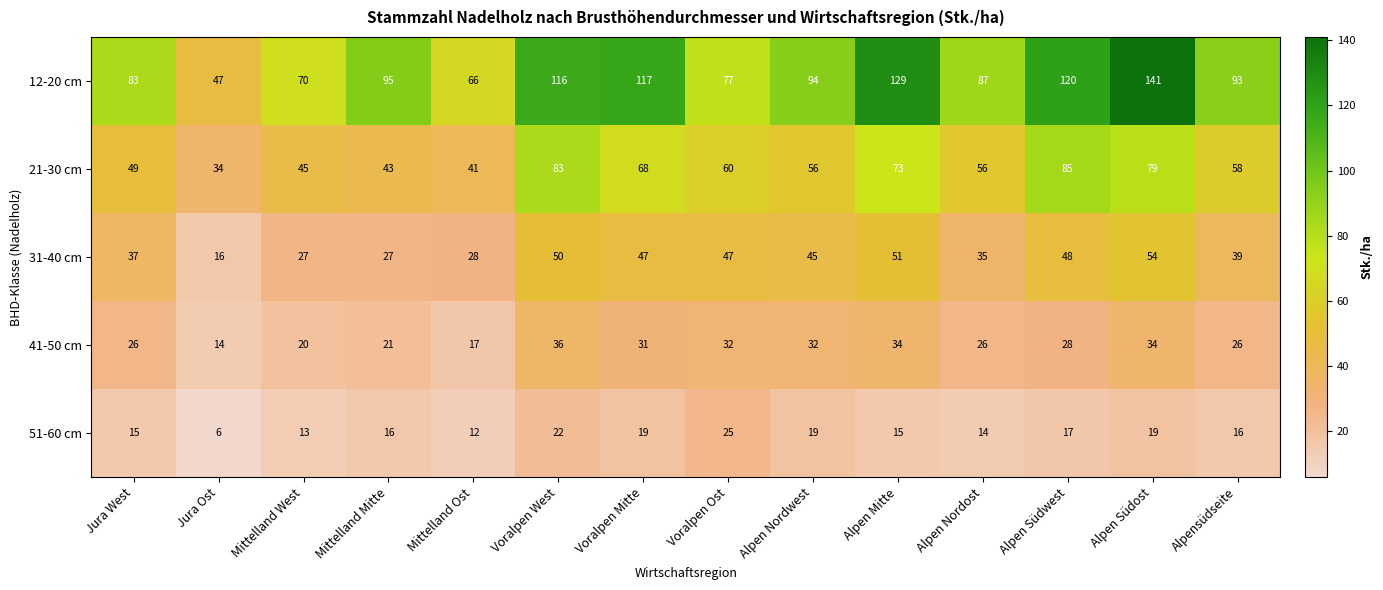

Which series has the largest total across all categories?

12-20 cm